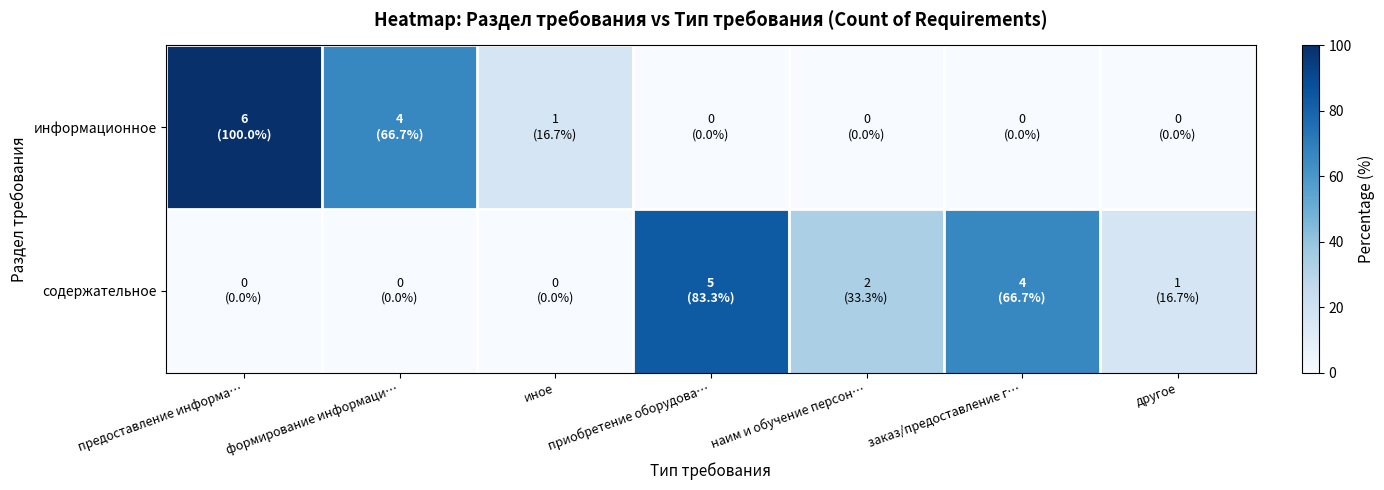

What is the spread (max minus min) of values at другое?

16.7